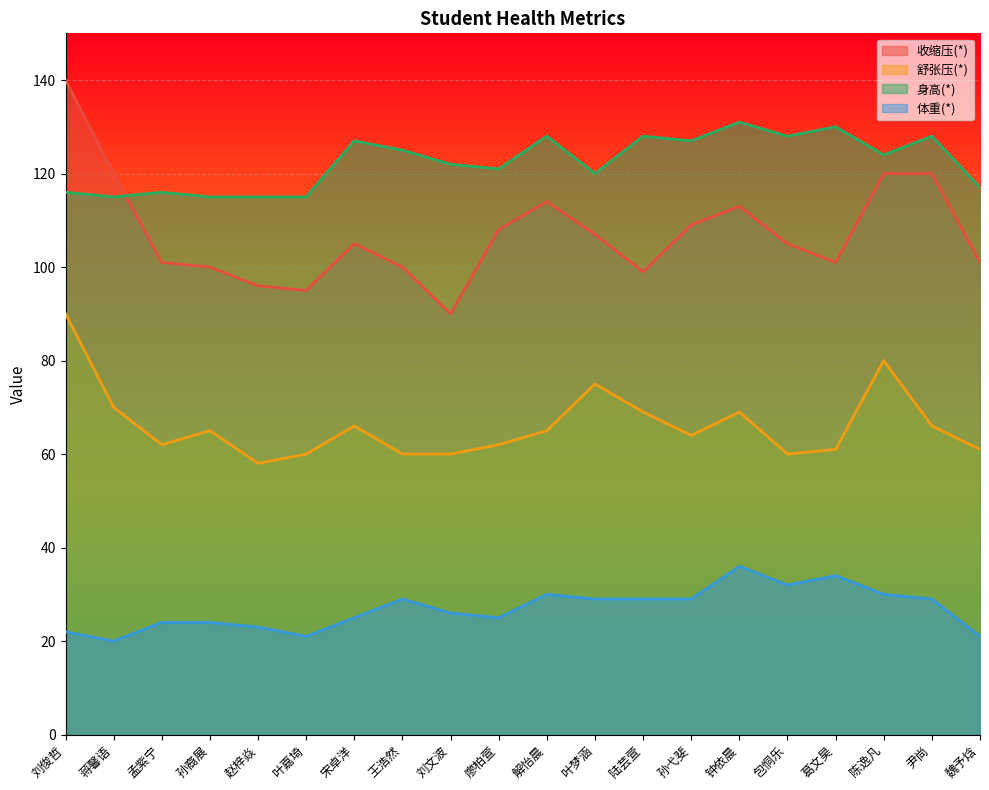

The 舒张压(*) series shows 91 at 钟依晨. True or false?

False